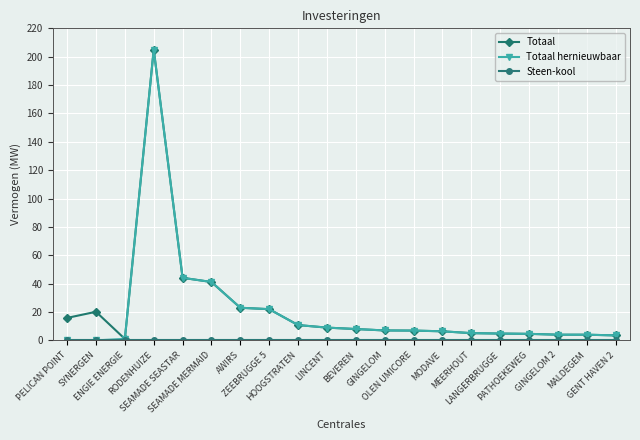

How many lines are shown in the chart?

3